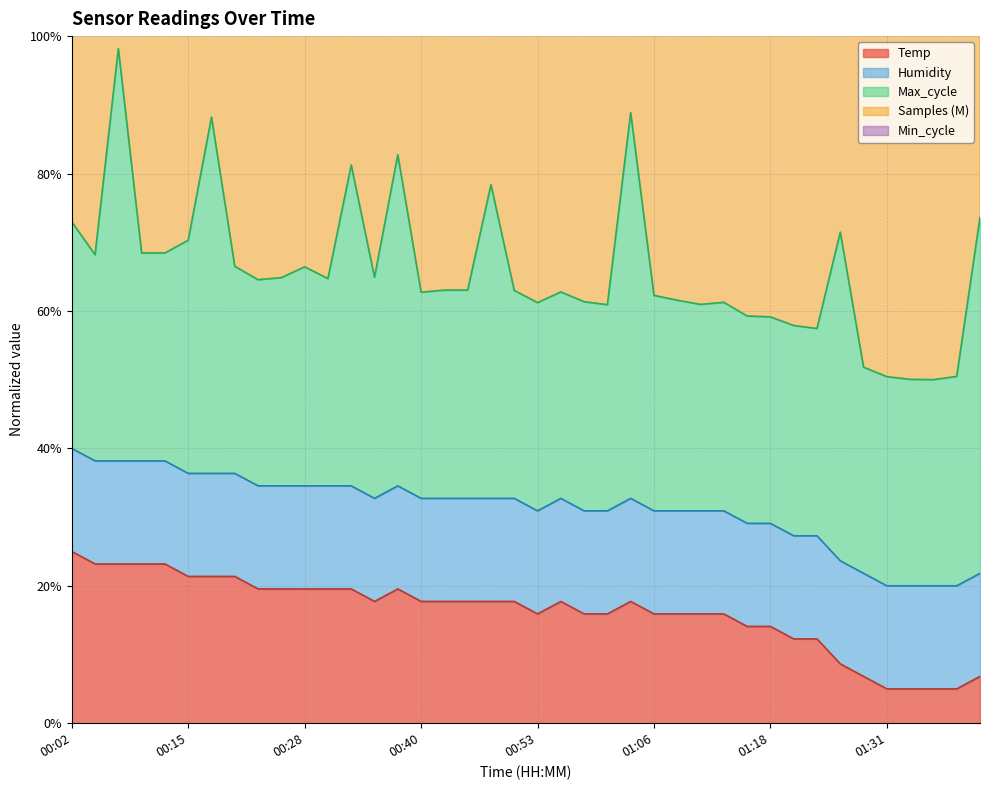

Reading left to right, what are all the values shown in this chart?

25.0	23.2	23.2	23.2	23.2	21.4	21.4	21.4	19.5	19.5	19.5	19.5	19.5	17.7	19.5	17.7	17.7	17.7	17.7	17.7	15.9	17.7	15.9	15.9	17.7	15.9	15.9	15.9	15.9	14.1	14.1	12.3	12.3	8.6	6.8	5.0	5.0	5.0	5.0	6.8